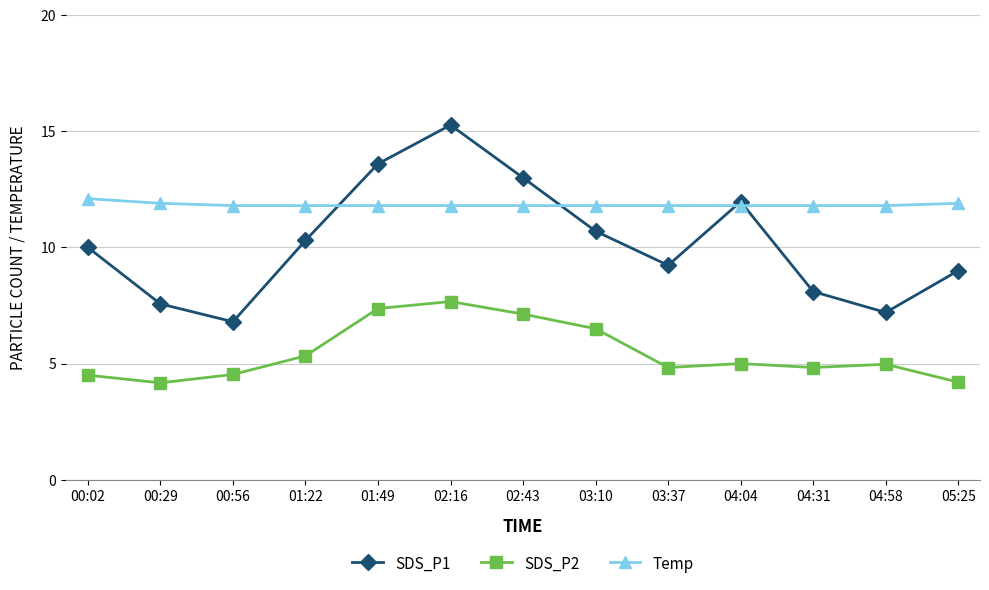

What is the spread (max minus min) of values at 03:37?

7.0